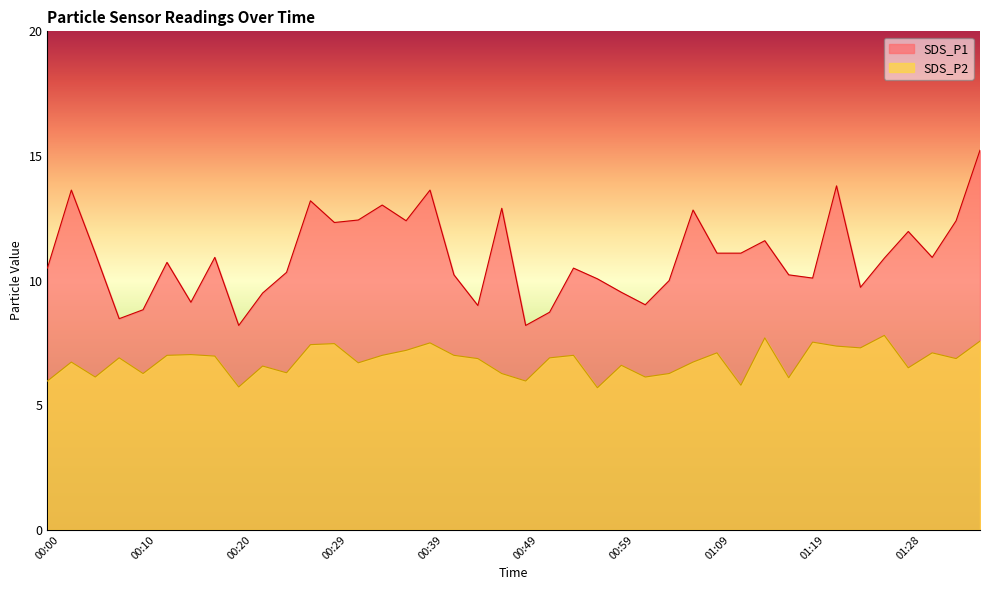

What are all the series names shown in the legend?

SDS_P1, SDS_P2